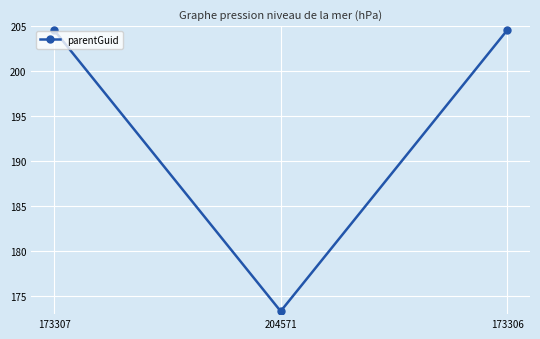

Which category has the lowest value across all series?

204571